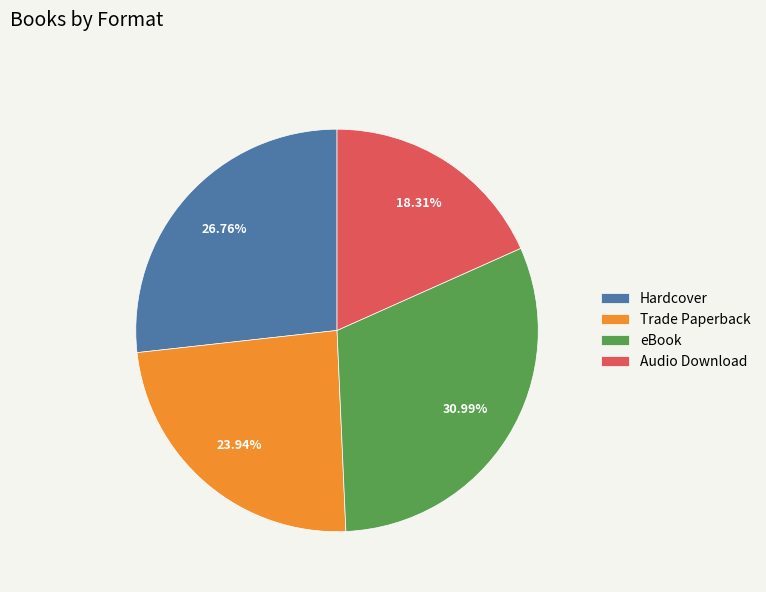

To the nearest percent, what is the difference between the Trade Paperback and eBook slice percentages?

7%